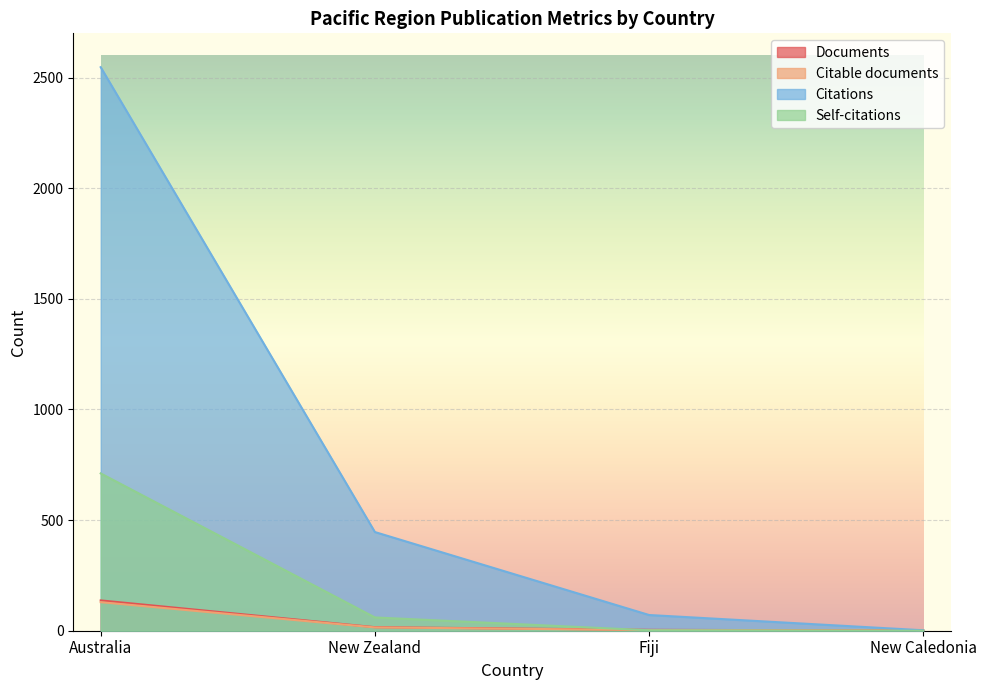

At which category is the sum across all series the highest?

Australia